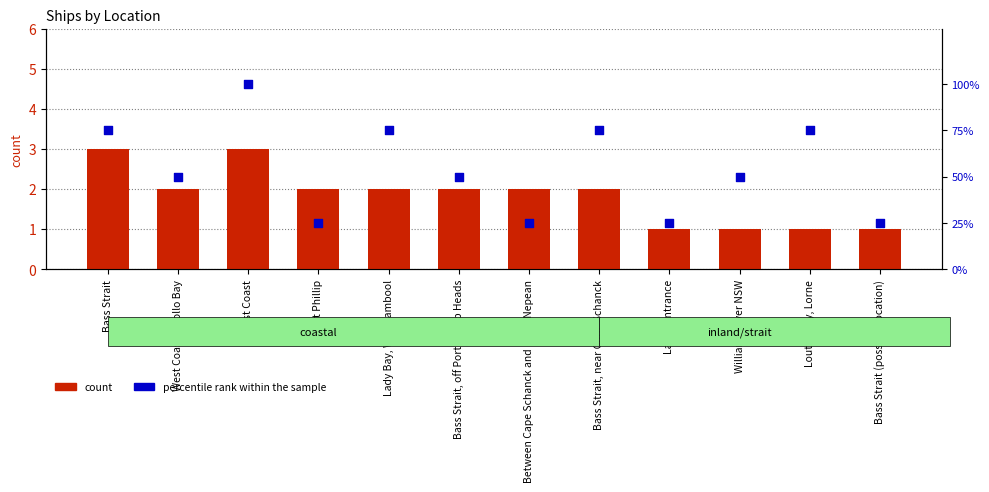

Which series reaches the maximum Y coordinate?

percentile rank within the sample